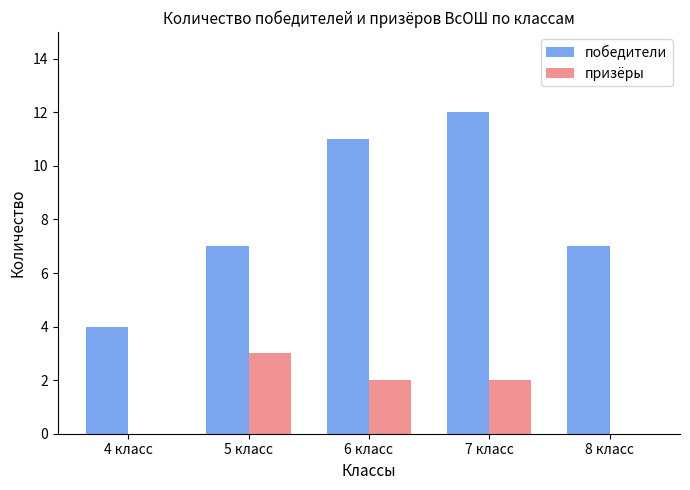

What is the greatest value displayed?

12